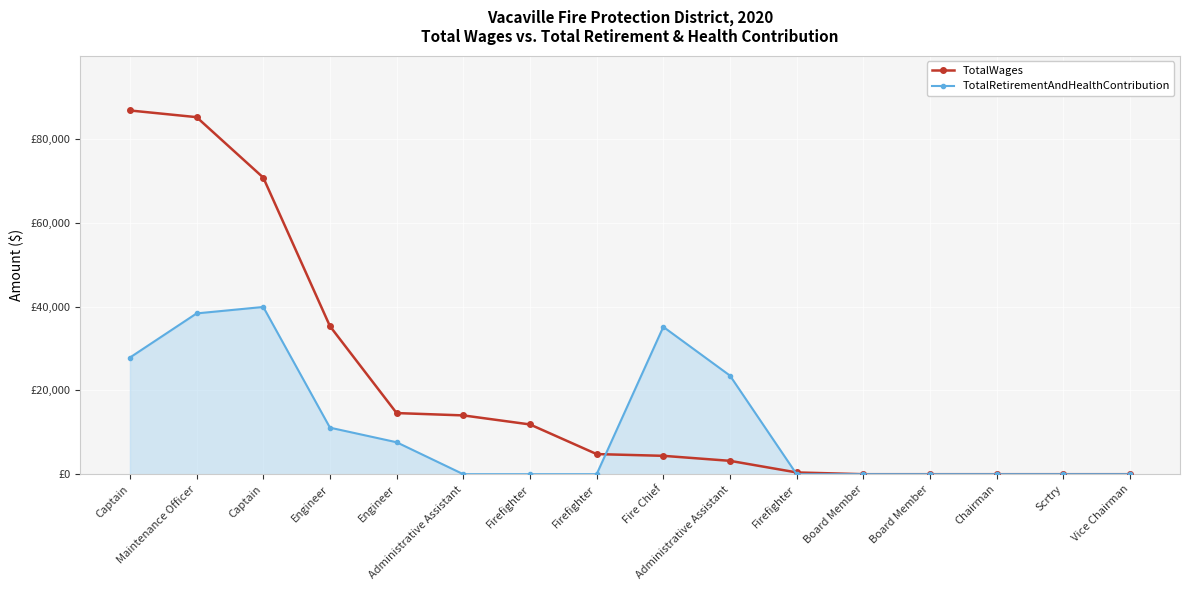

True or false: TotalWages has more than 2 interior local peaks.

False